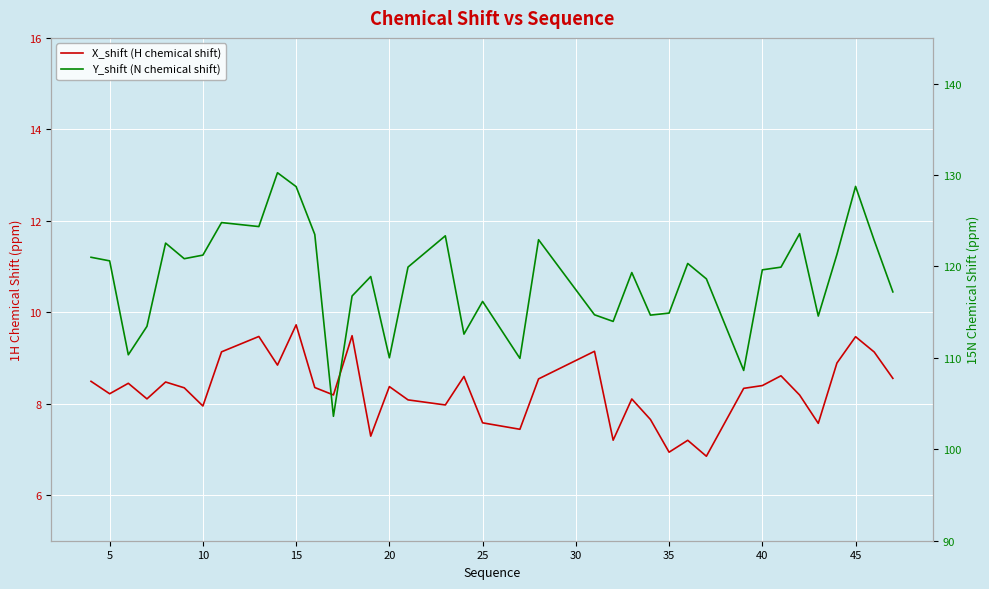

How many data points in Y_shift (N chemical shift) are less than 119?

17